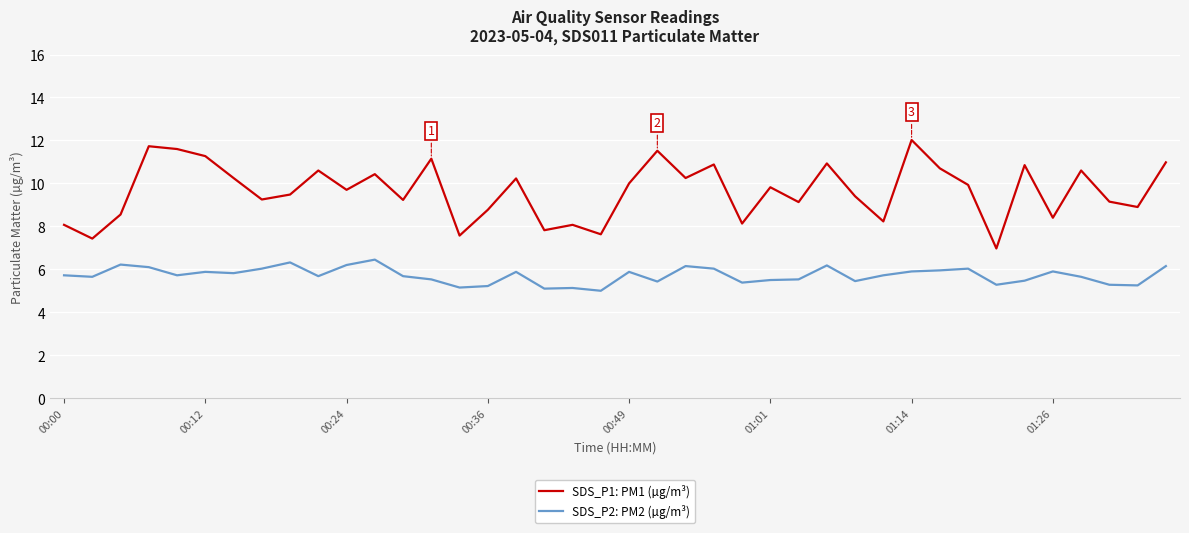

What is the maximum value shown in the chart?

12.0